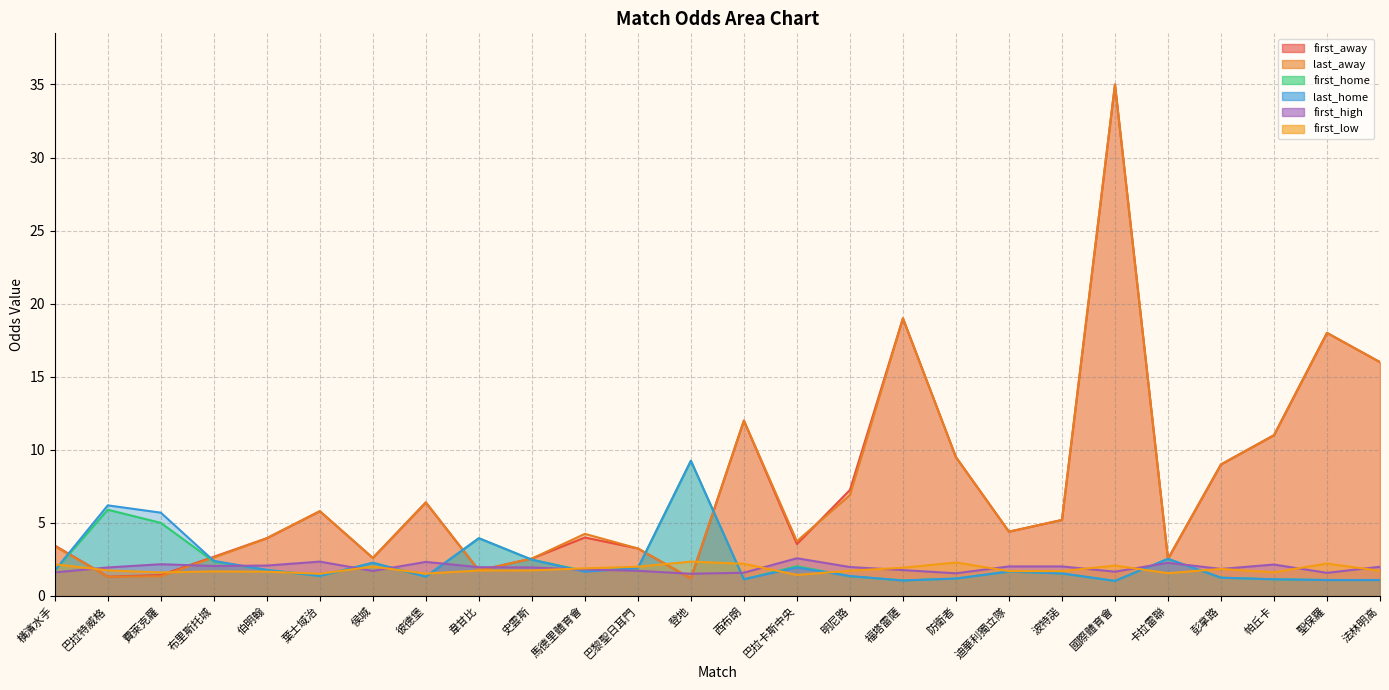

The value of first_home at 聖保羅 is 0.4. True or false?

False